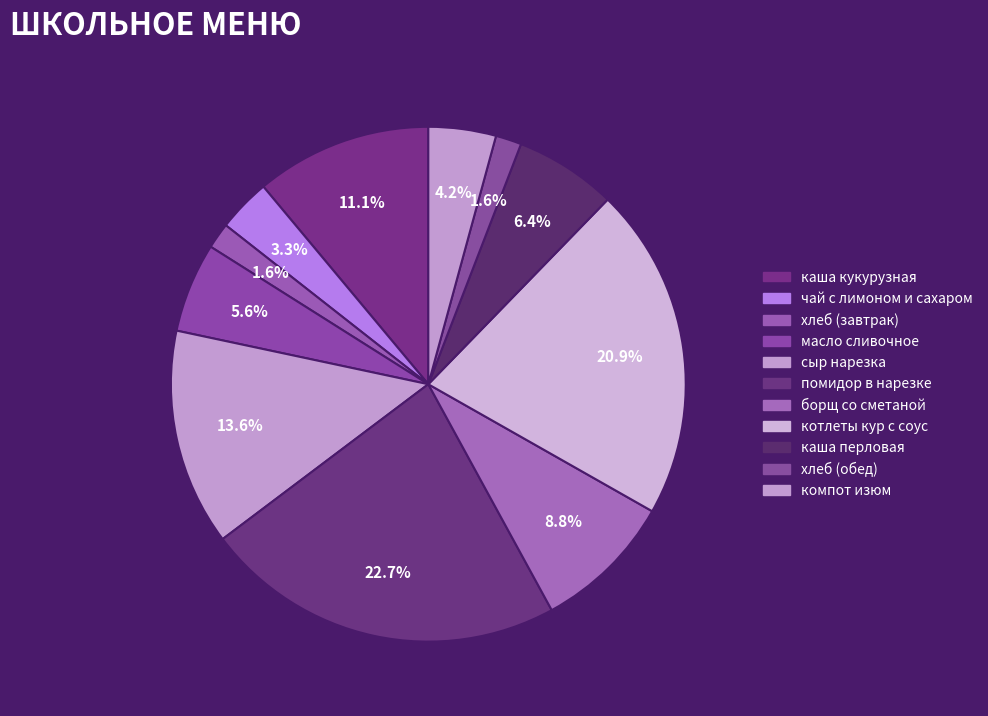

The компот изюм slice represents 4% of the pie. True or false?

True